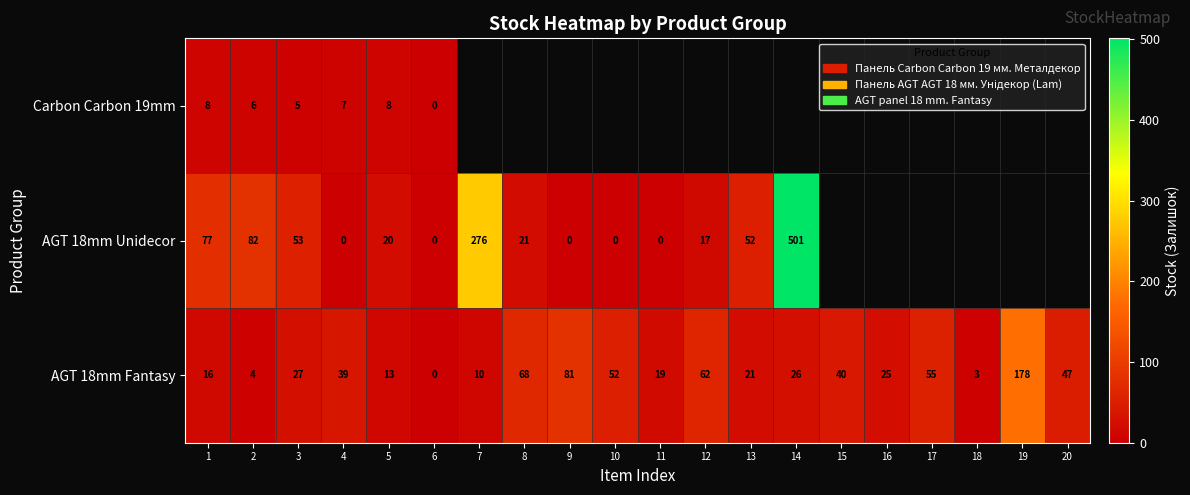

What is the maximum value for AGT 18mm Fantasy?

178